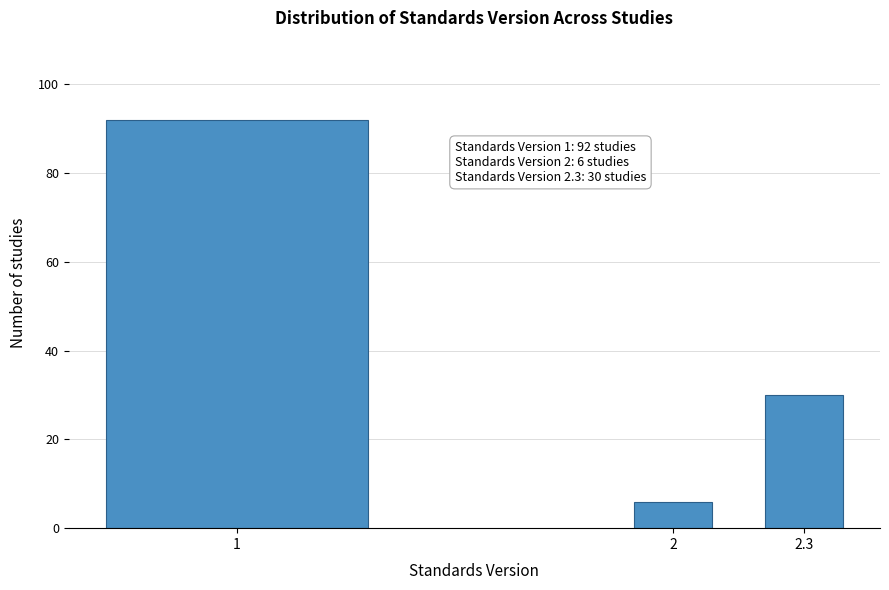

Reading left to right, list all the values displayed in this chart.

1=92	2=6	2.3=30